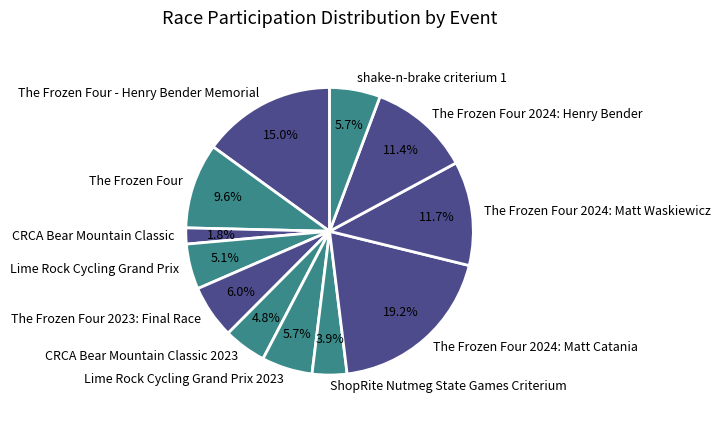

To the nearest percent, what percentage of the pie is The Frozen Four 2024: Matt Waskiewicz?

12%